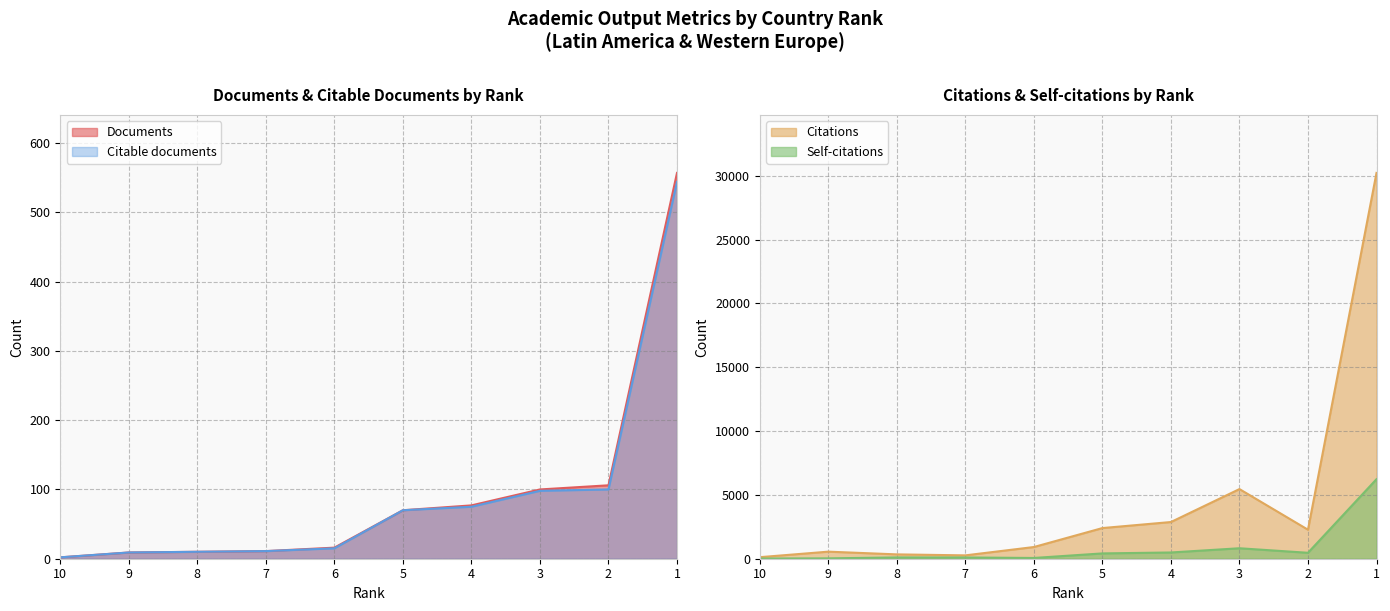

True or false: Citations has a value of 340 at 8.

True